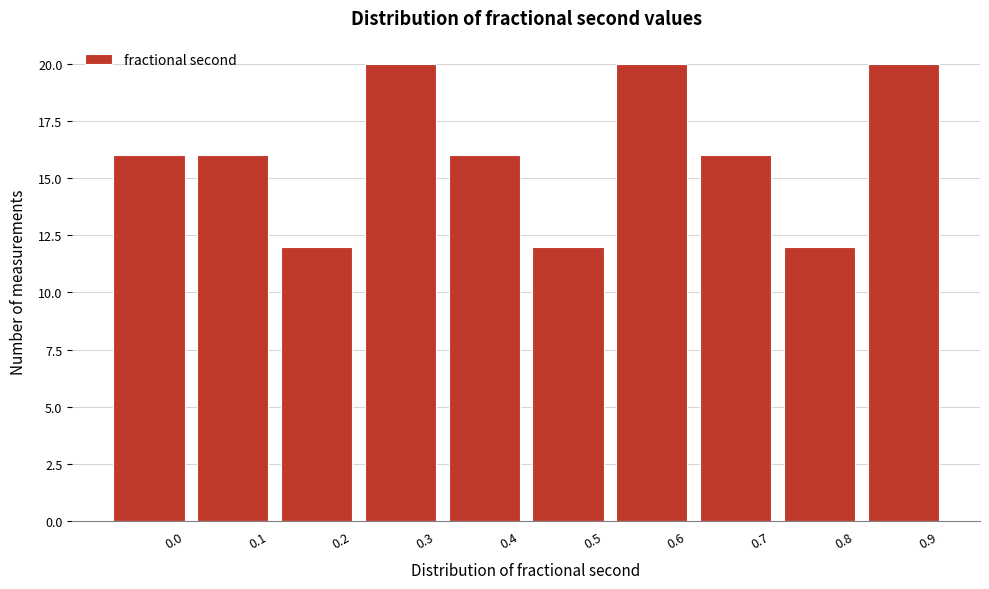

Reading right to left, extract all data points from this chart.

20	12	16	20	12	16	20	12	16	16